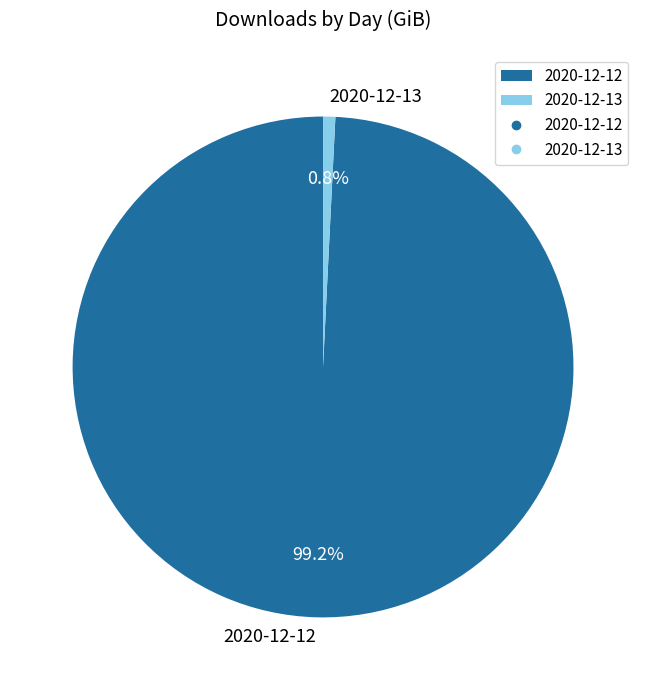

To the nearest percent, what is the difference between the 2020-12-12 and 2020-12-13 slice percentages?

98%